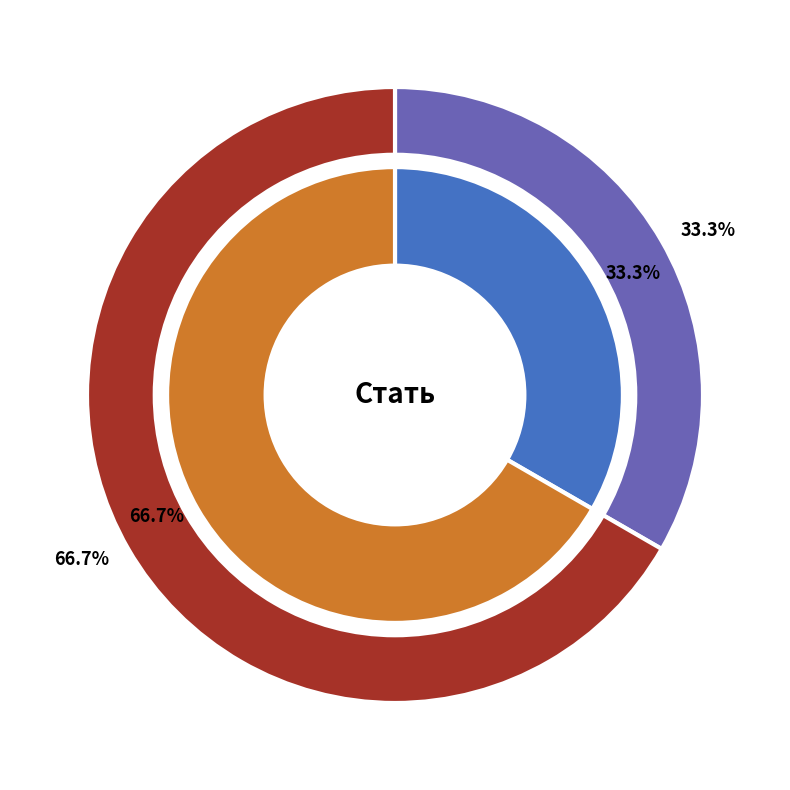

To the nearest percent, what portion does Чоловіча represent?

33%